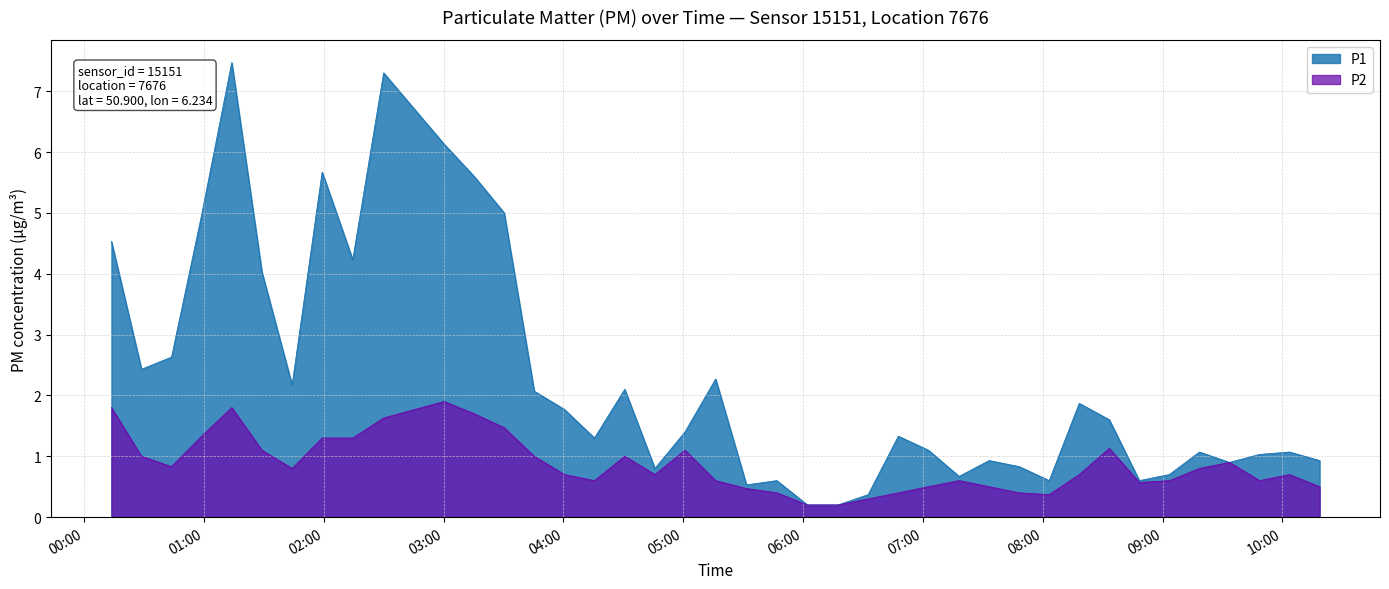

Is the value of P1 at 2023-03-14T09:18:28 greater than the value of P2 at 2023-03-14T07:18:08?

Yes